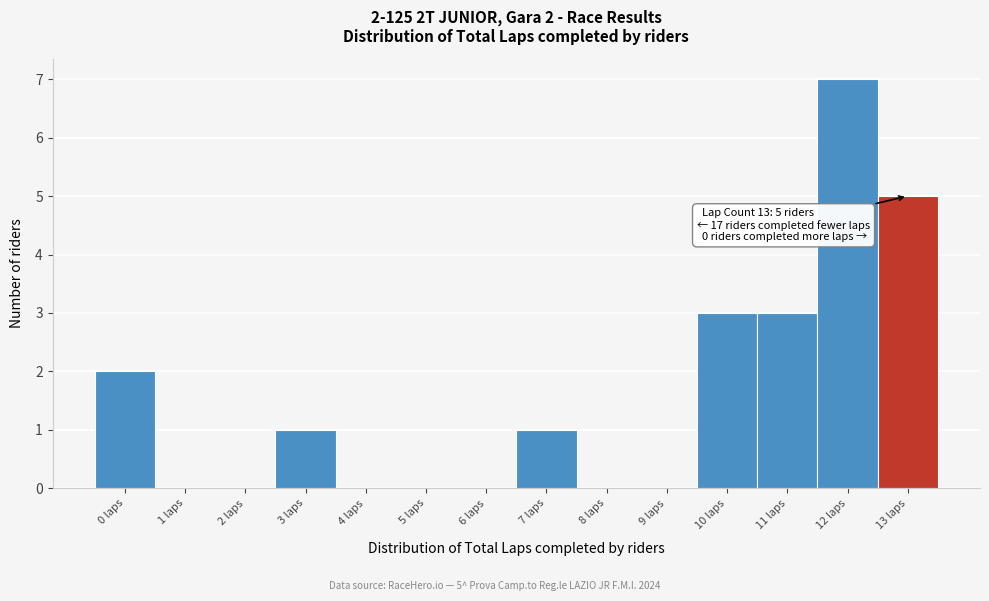

Over which range of the x-axis is the bar tallest?

11.5 to 12.5